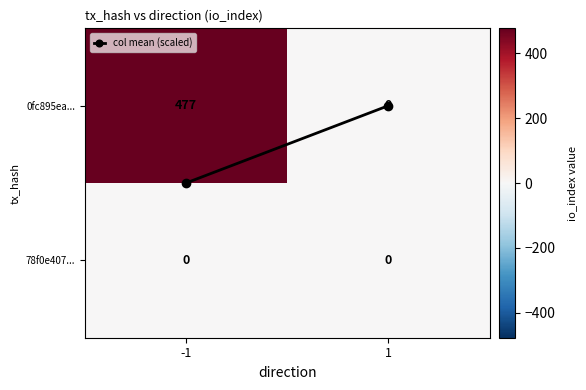

Rank the series by their maximum value, from highest to lowest.

0fc895ea..., 78f0e407...